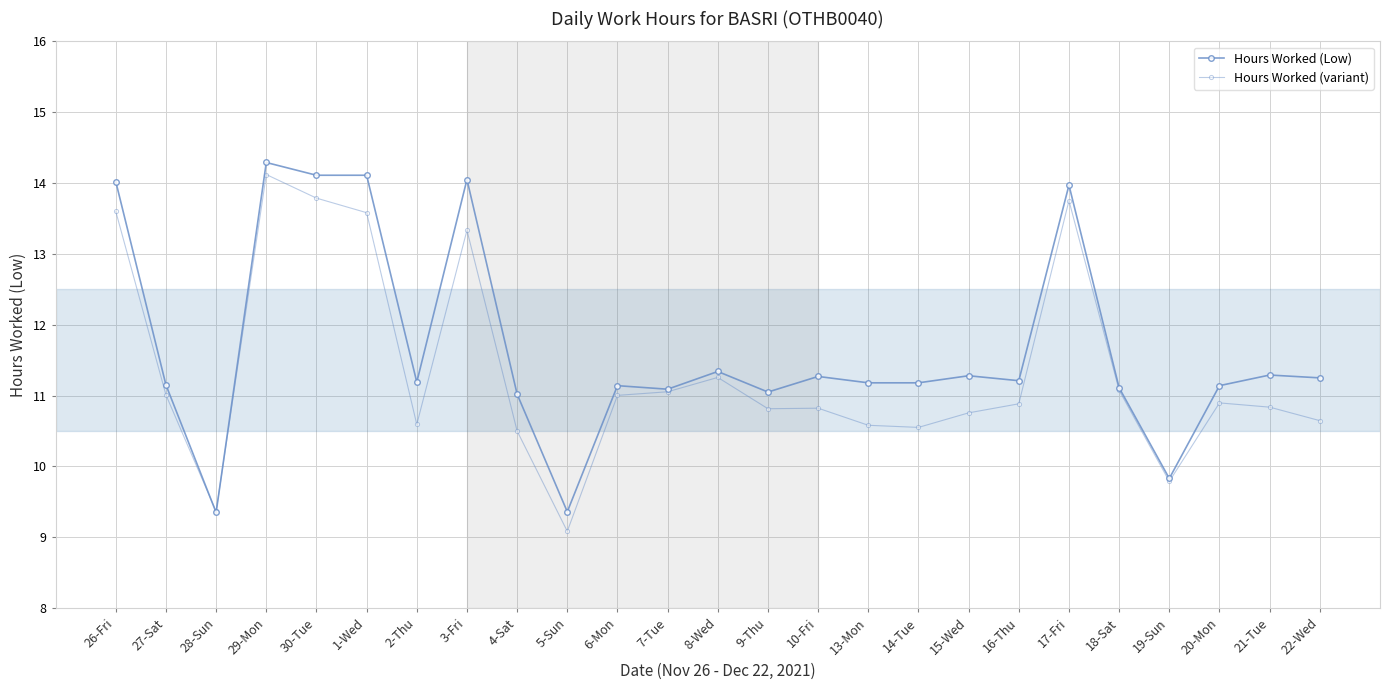

At which category is the sum across all series the highest?

29-Mon